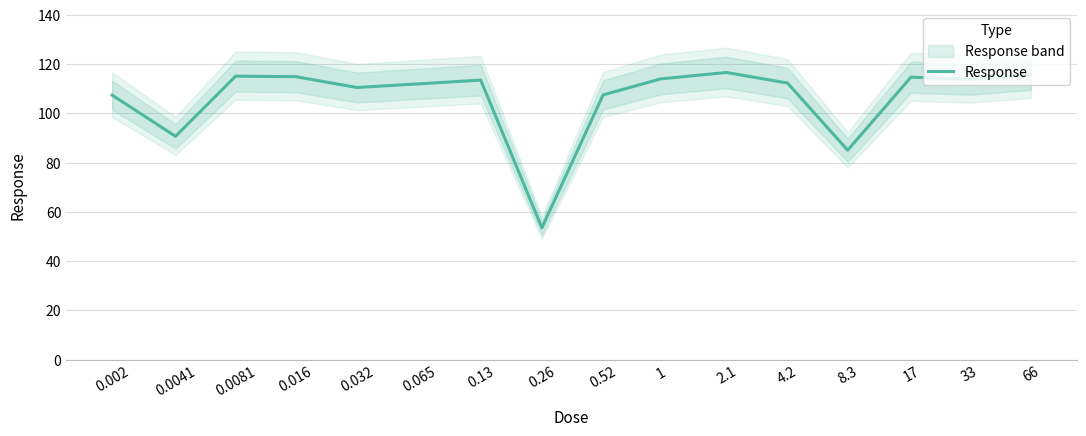

List the labels in order of value, largest first.

2.1, 66, 0.0081, 0.016, 17, 1, 33, 0.13, 4.2, 0.065, 0.032, 0.52, 0.002, 0.0041, 8.3, 0.26